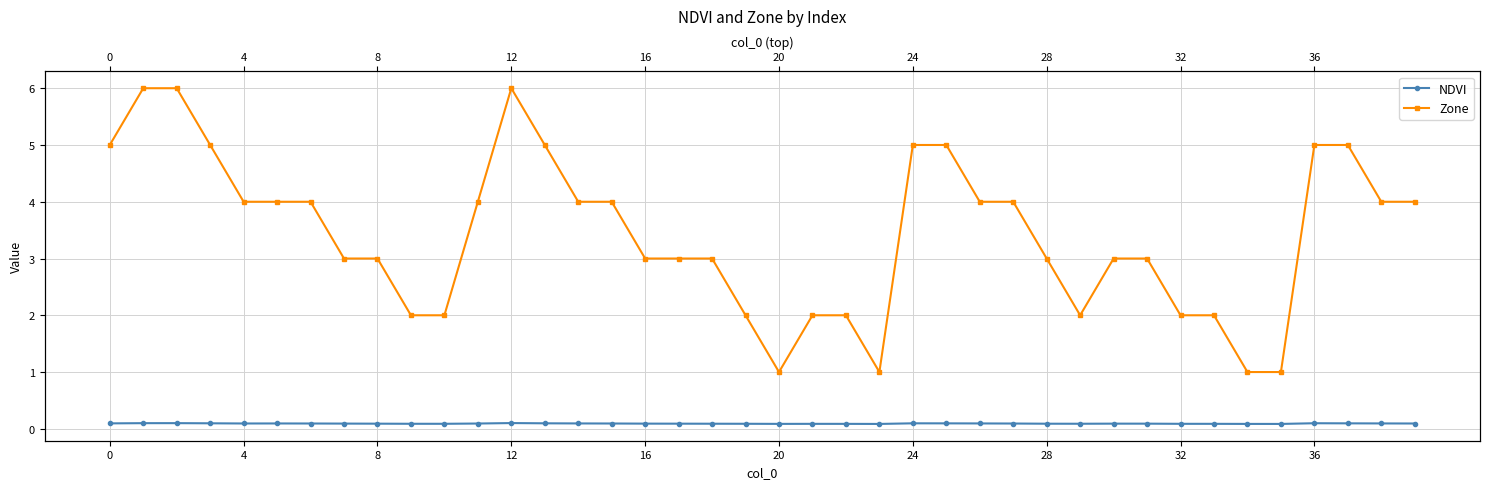

What is the average value of the Zone series?

3.4